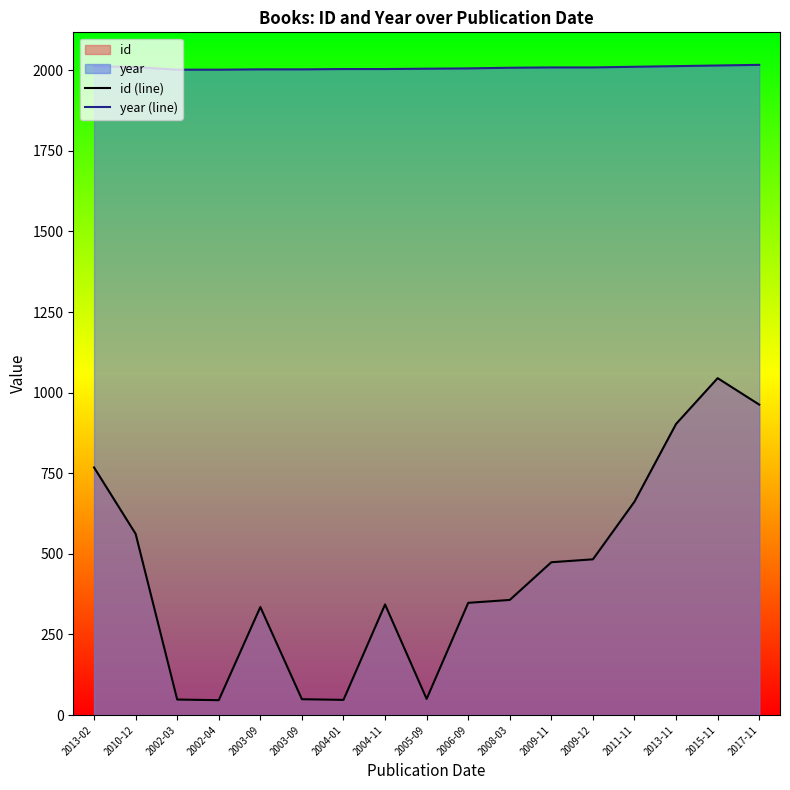

True or false: id (line) and year (line) cross at least once.

False